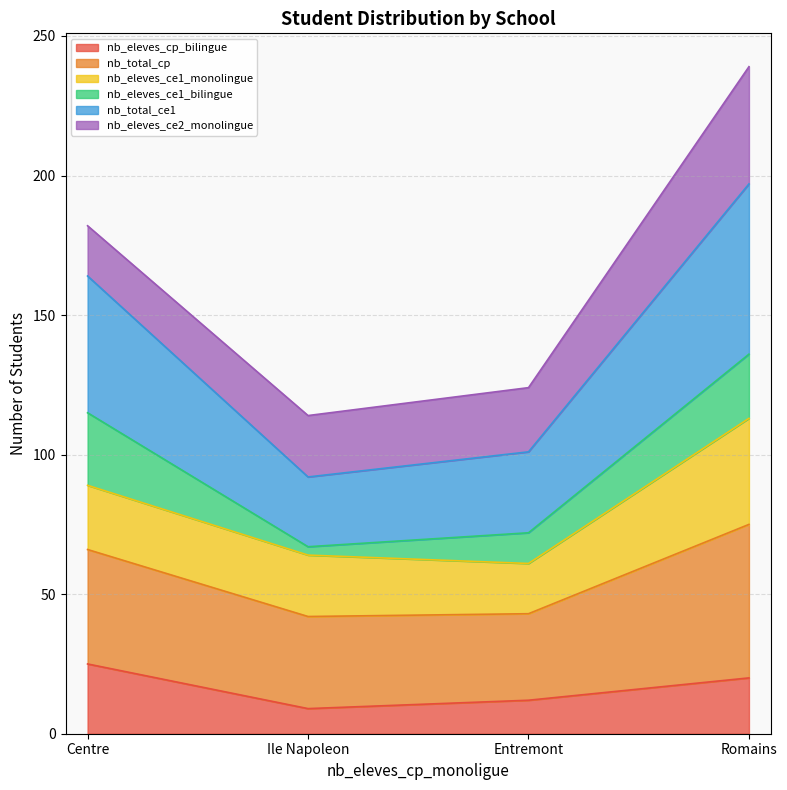

How many data points in nb_eleves_cp_bilingue are above 20?

1